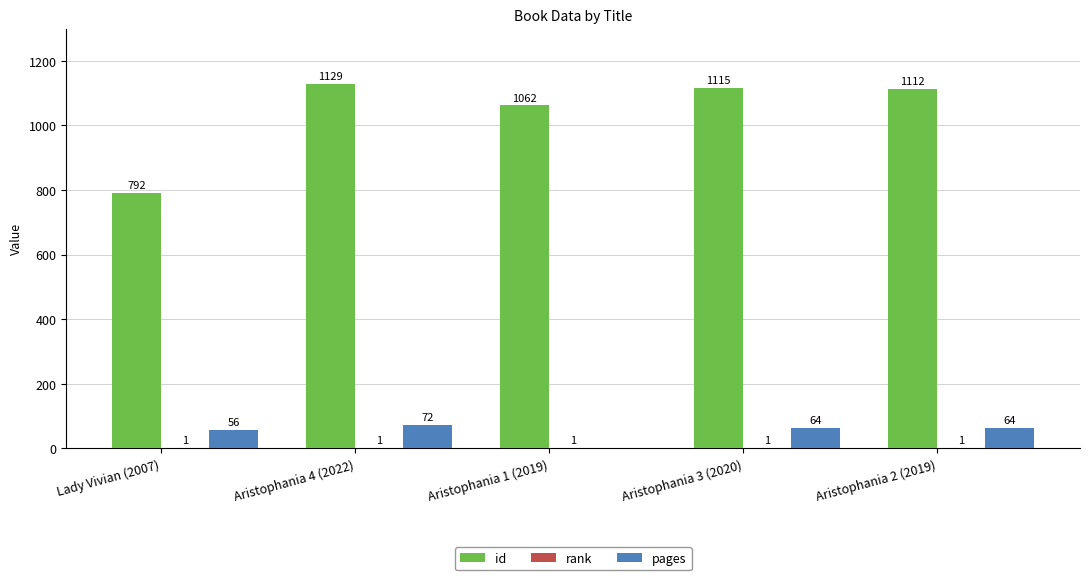

What is the sum of all id values?

5210